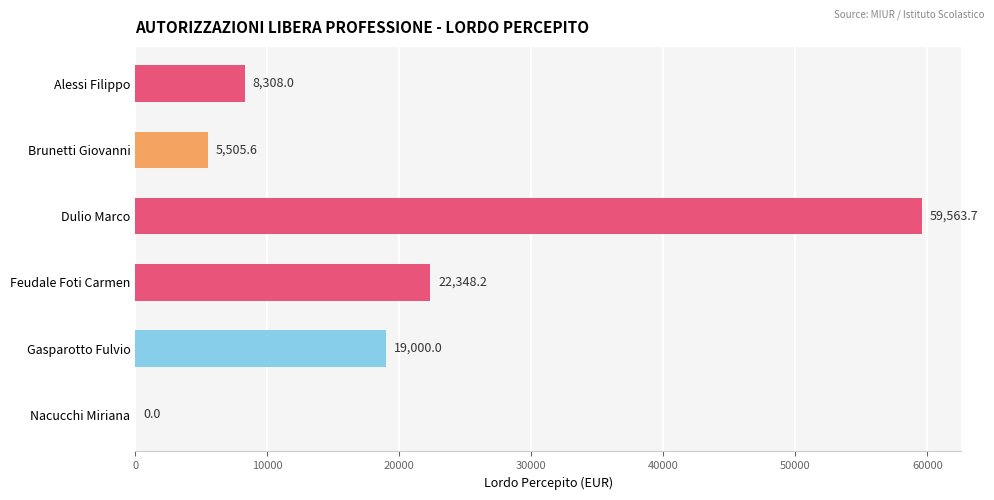

What is the sum of the values at Gasparotto Fulvio and Brunetti Giovanni?

24505.6